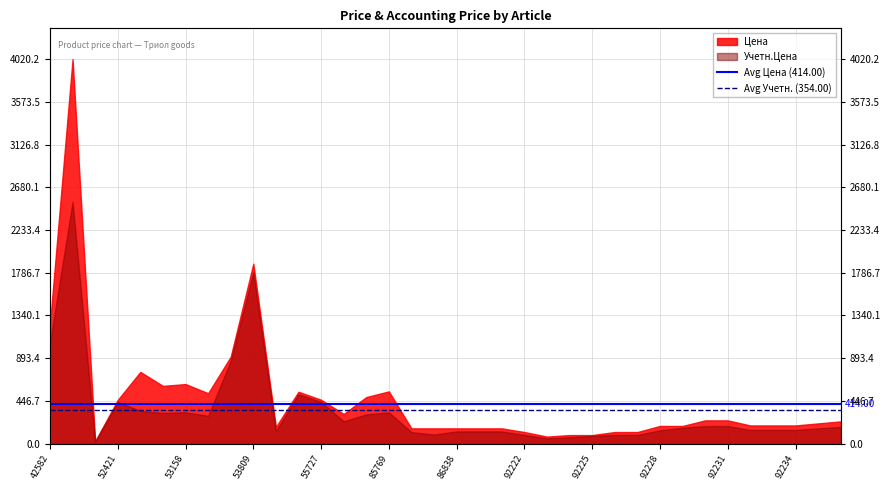

What is the approximate value of Avg Учетн. (354.00) at 42582?

354